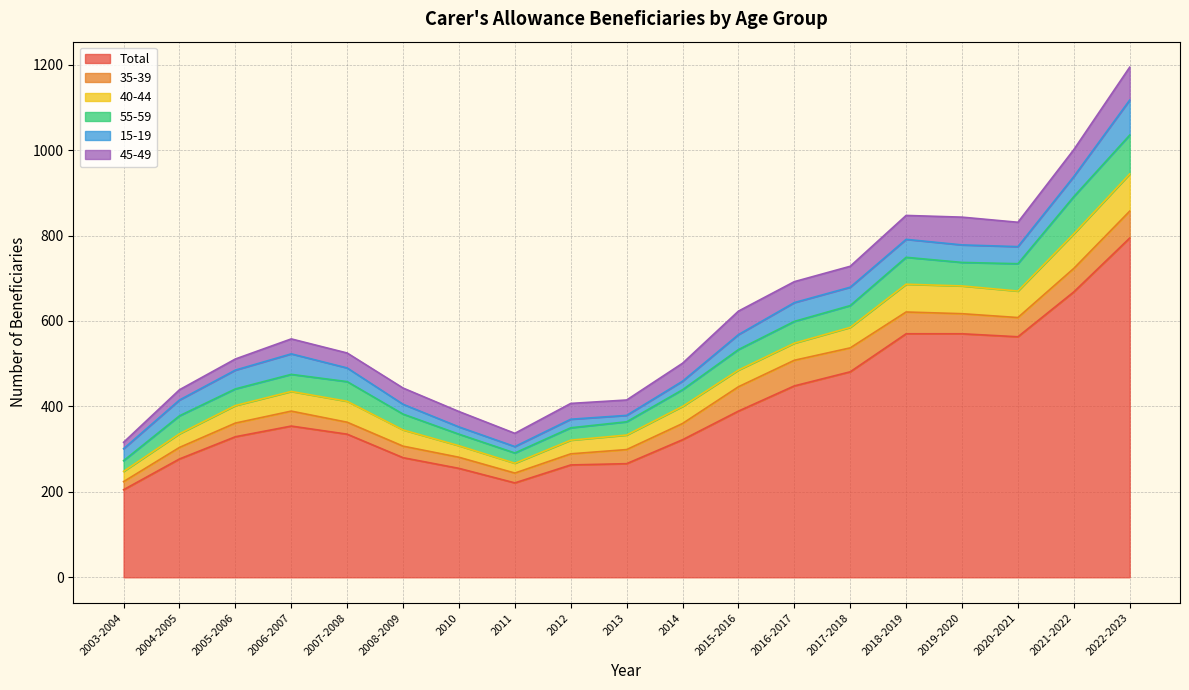

What is the label of the 12th point from the right?

2011